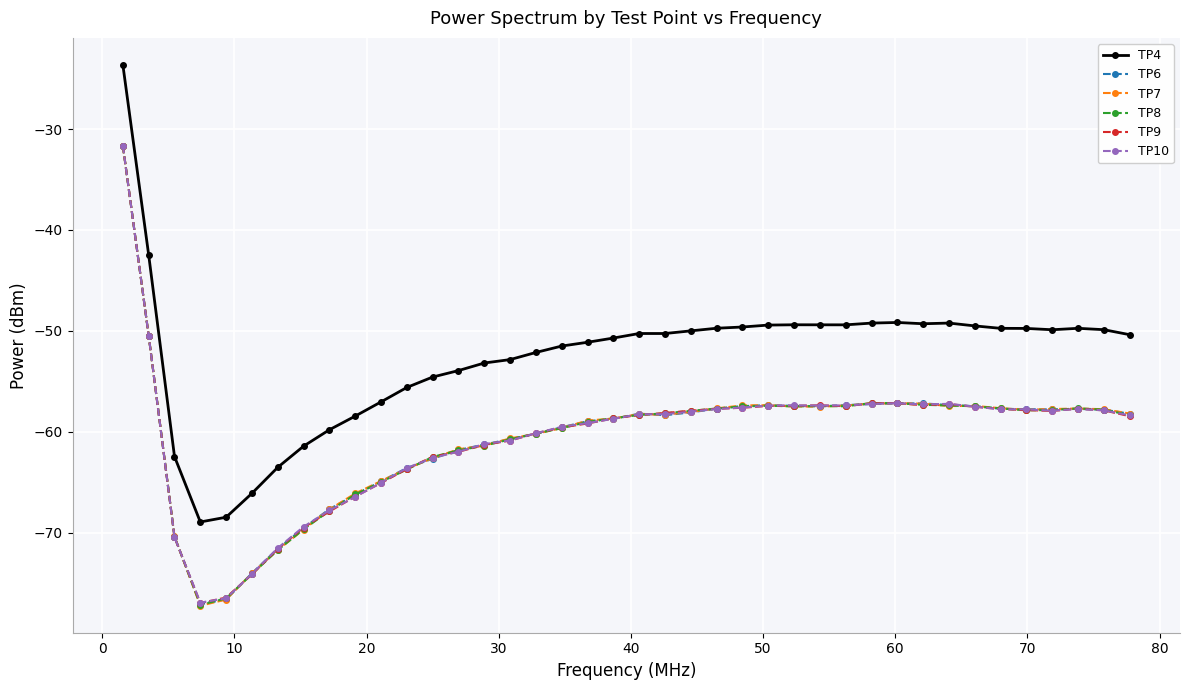

What is the maximum value shown in the chart?

-23.6